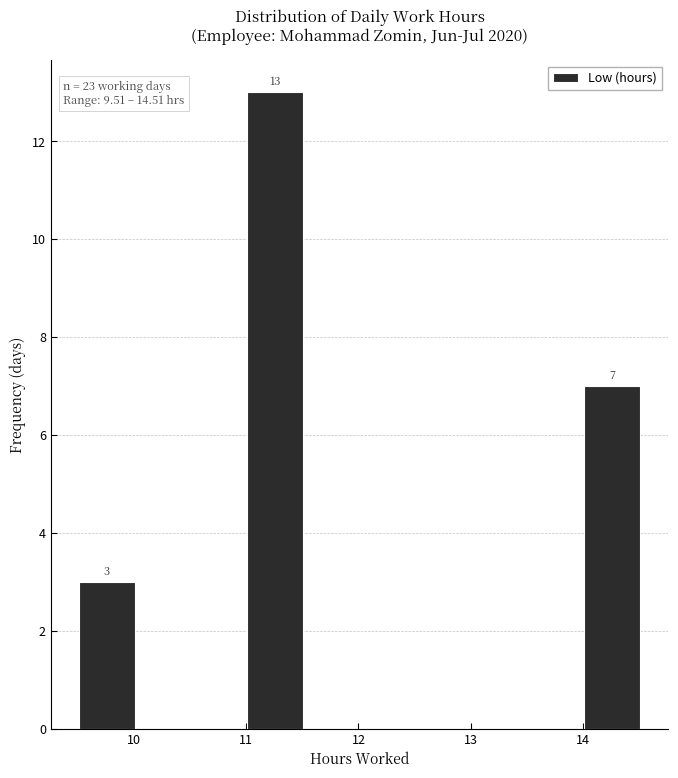

Over which range of the x-axis is the bar tallest?

11.01 to 11.51